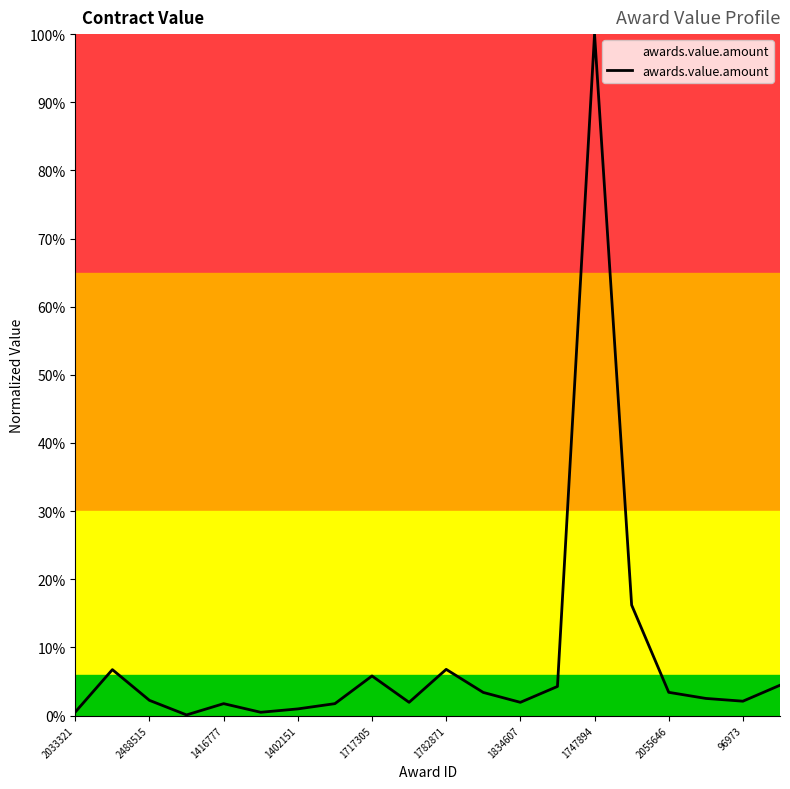

Does the chart display data point markers on the line(s)?

No